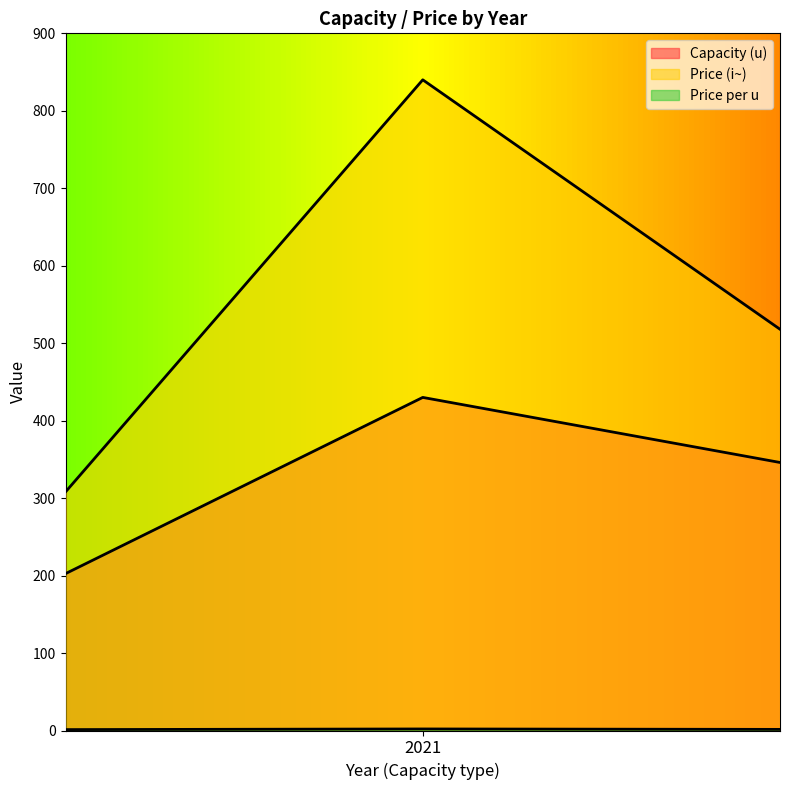

Count the number of categories in the chart.

3